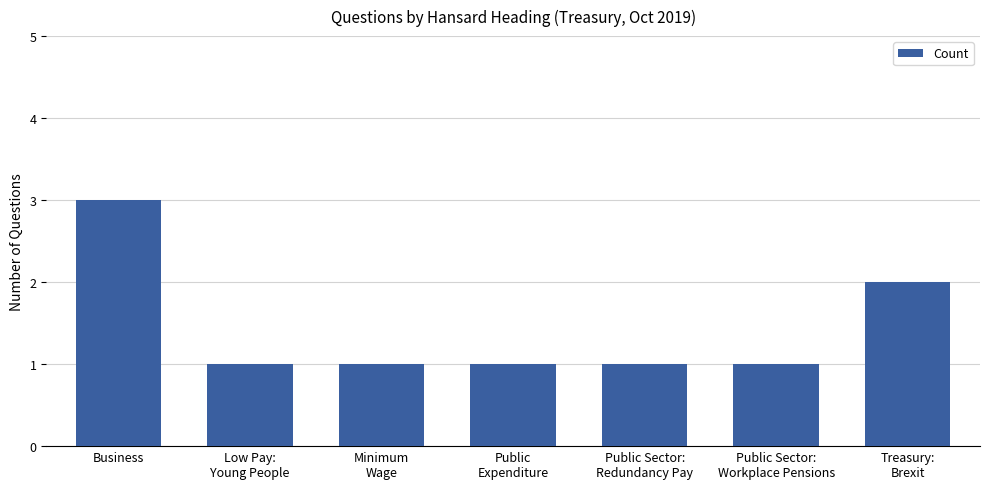

Is it true that the value at Treasury:
Brexit is 1?

False